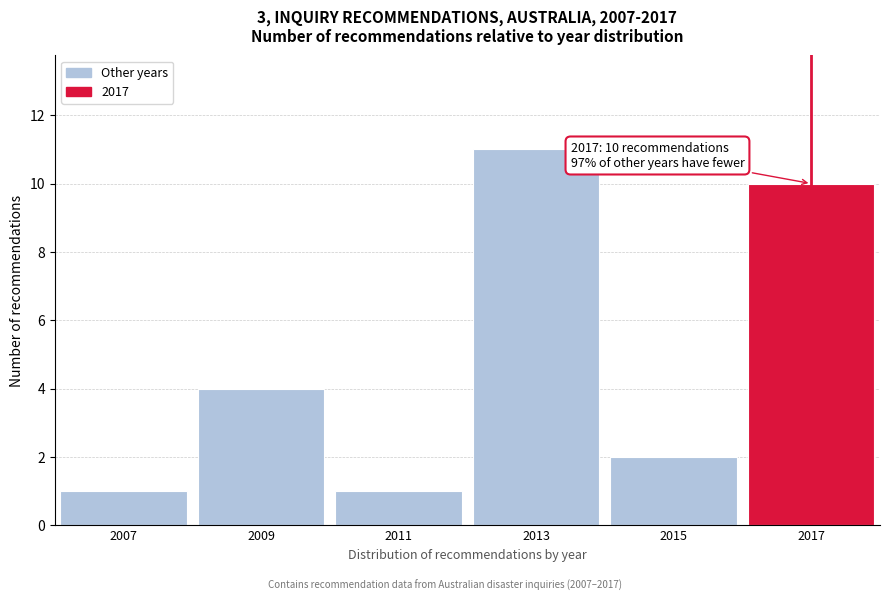

Reading left to right, what are all the values shown in this chart?

1	4	1	11	2	10